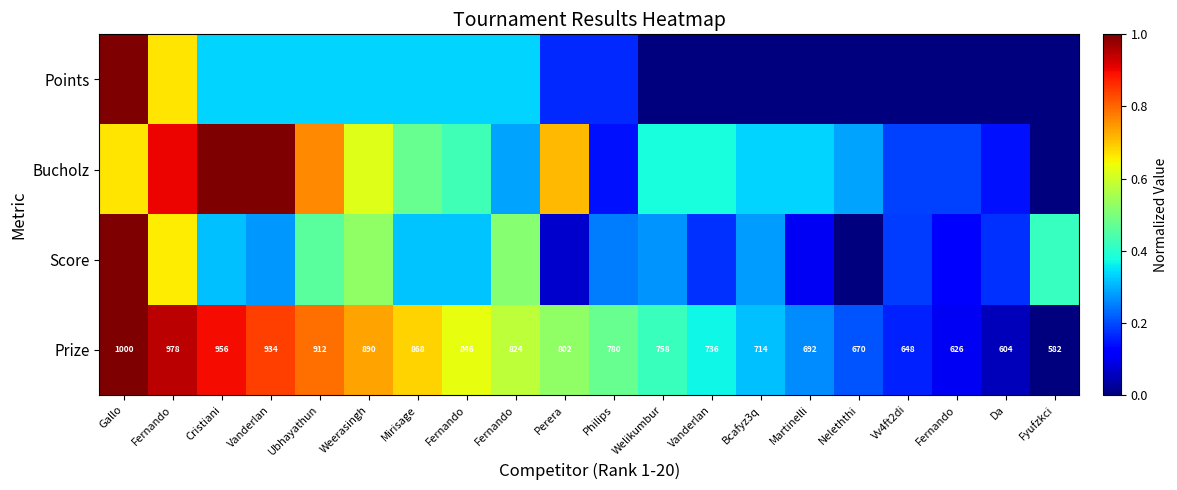

What is the sum of the Points values at Vanderlan and Perera?

0.2